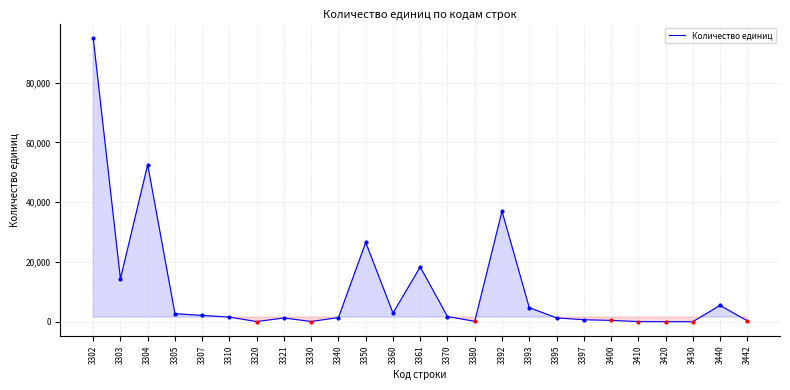

Is it true that the value at 3302 is 95012?

True